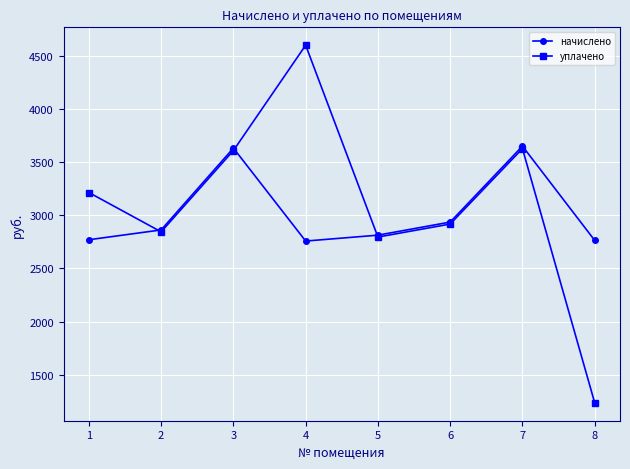

At 4, list the series in order from smallest to largest.

начислено, уплачено